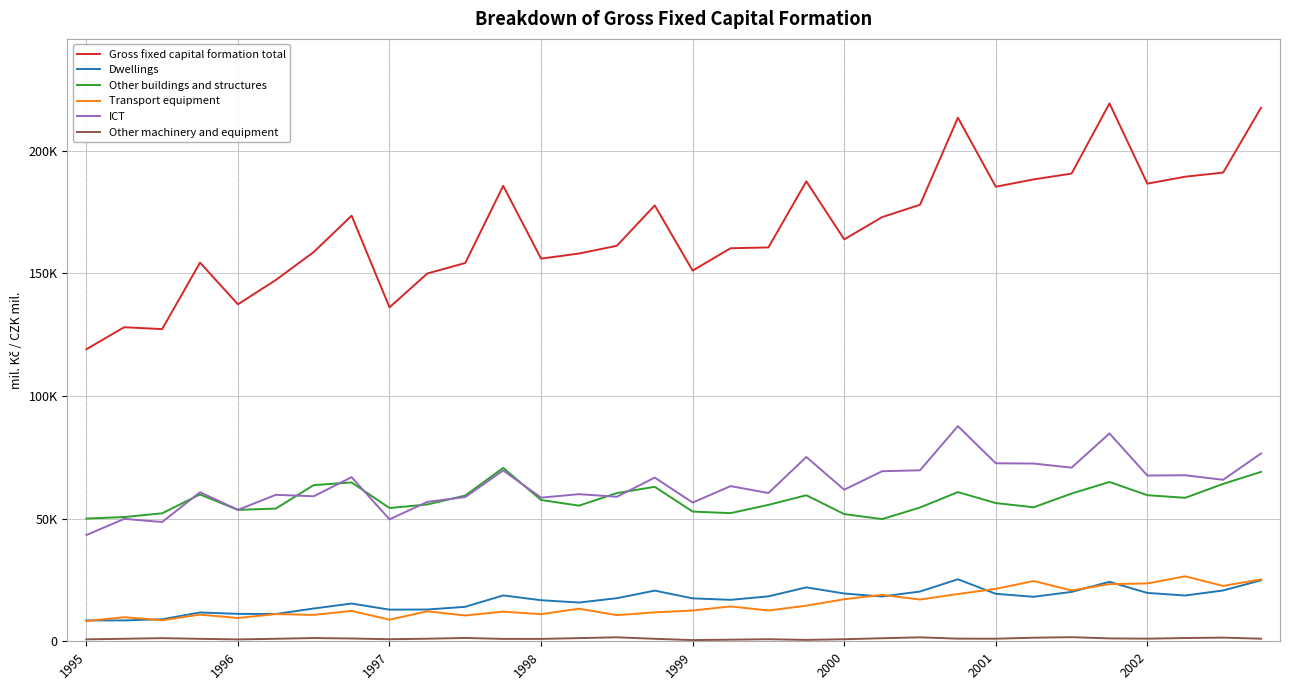

List the series in order of their peak value, lowest first.

Other machinery and equipment, Dwellings, Transport equipment, Other buildings and structures, ICT, Gross fixed capital formation total